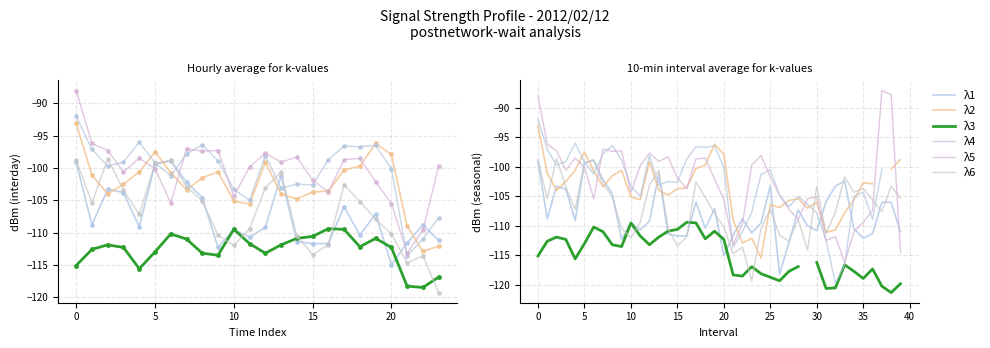

What are all the series names shown in the legend?

λ1, λ2, λ3, λ4, λ5, λ6